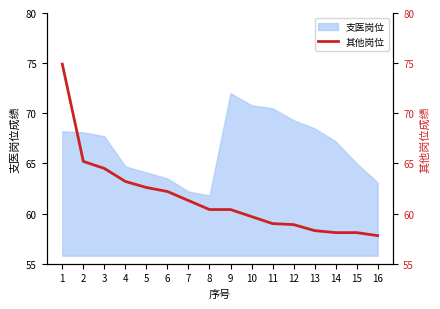

List the labels in order of value, smallest first.

16, 14, 15, 13, 12, 11, 10, 8, 9, 7, 6, 5, 4, 3, 2, 1